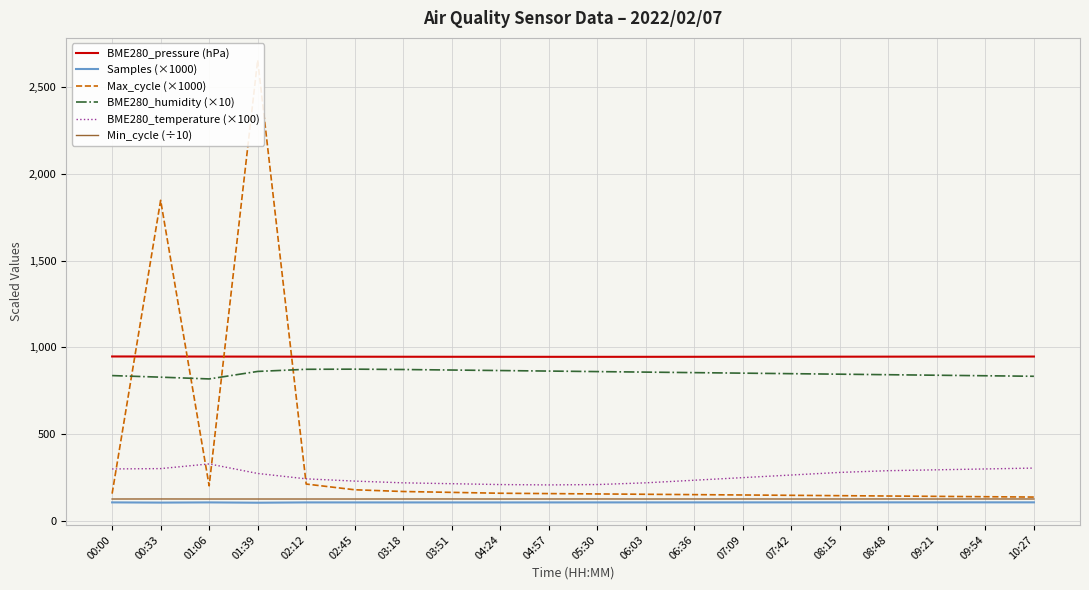

True or false: BME280_pressure (hPa) has a value of 1272.4 at 01:39.

False